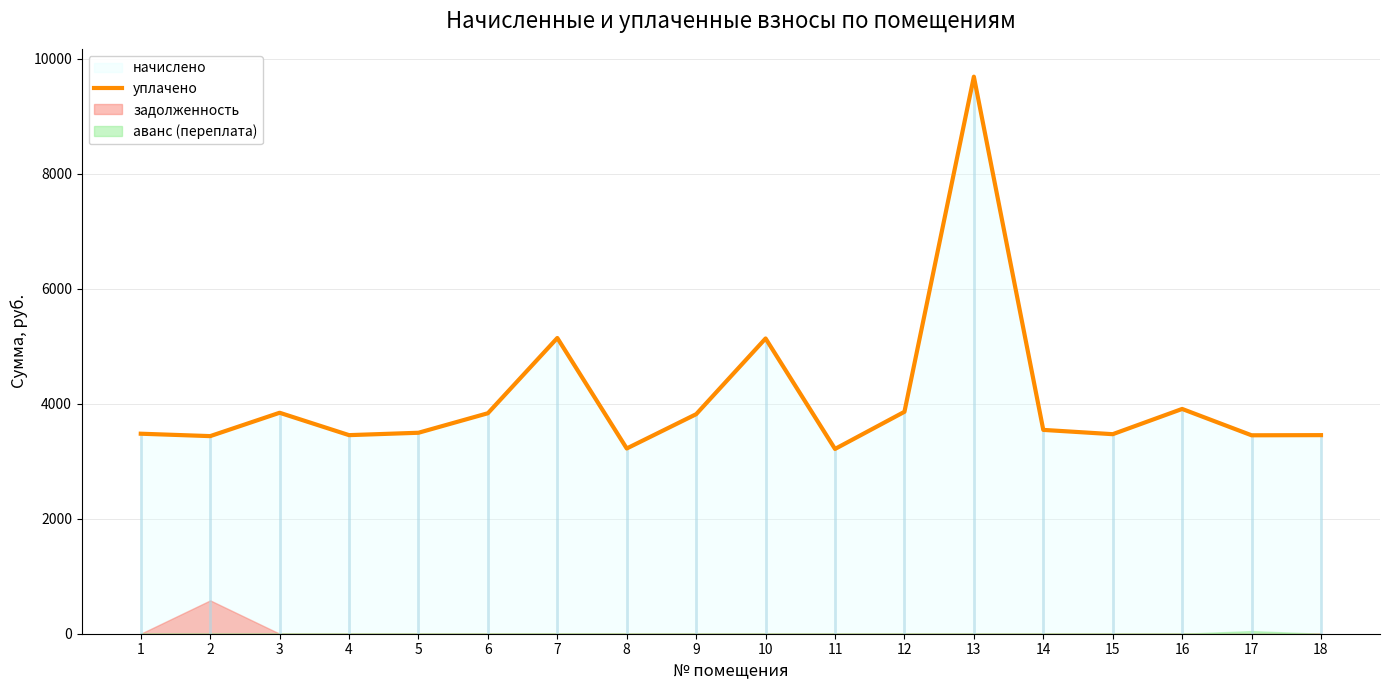

Which has a higher value, 9 or 14?

9